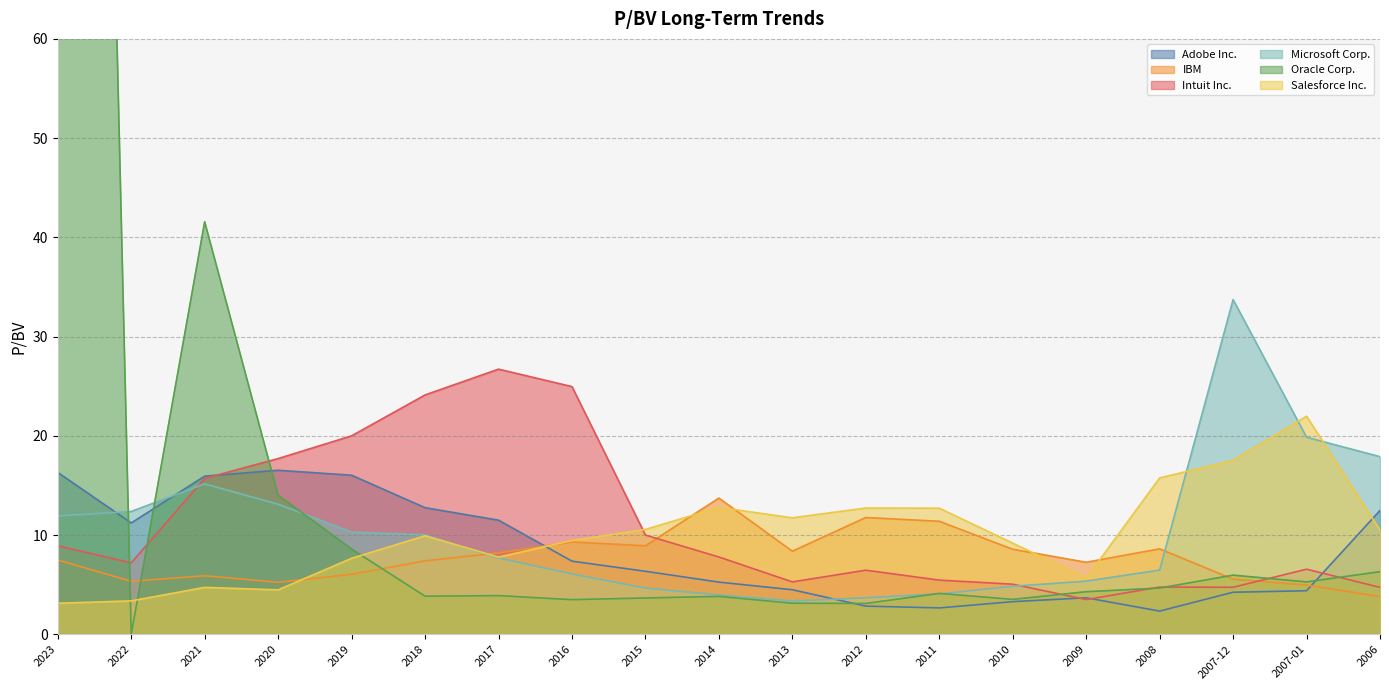

At which category is the sum across all series the highest?

2023